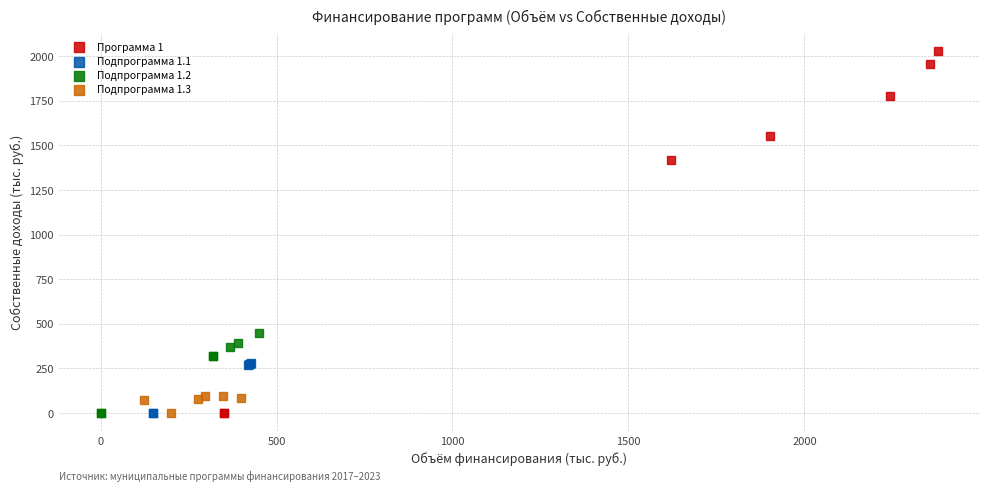

Which series has the widest spread of Y values?

Программа 1